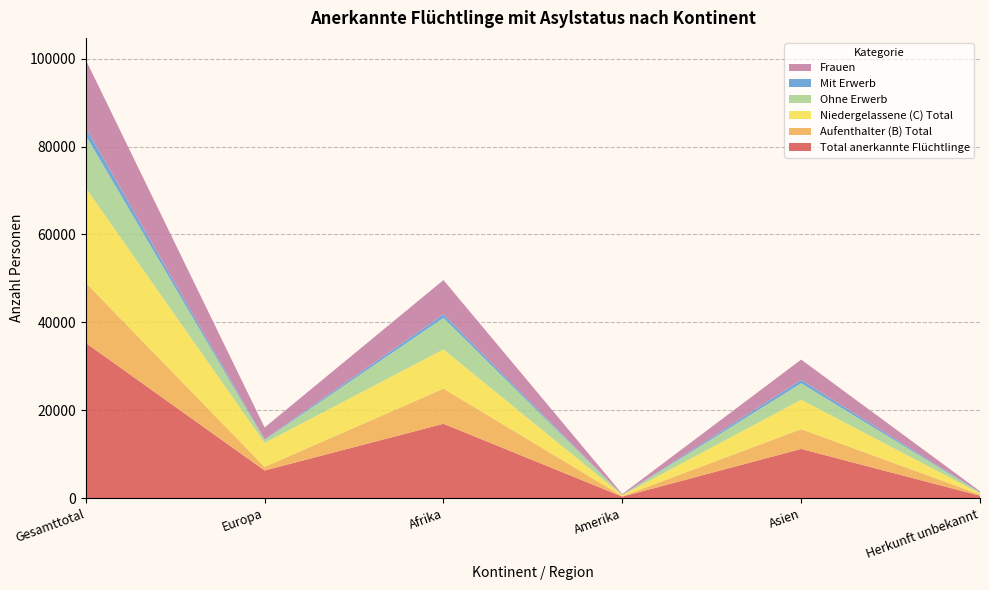

Reading left to right, transcribe all the data shown in this chart.

Total anerkannte Flüchtlinge: 35297	6289	16918	341	11196	553
Aufenthalter (B) Total: 13690	823	7999	96	4510	262
Niedergelassene (C) Total: 21607	5466	8919	245	6686	291
Ohne Erwerb: 11915	697	7182	76	3750	210
Mit Erwerb: 1775	126	817	20	760	52
Frauen: 15445	2676	7784	159	4627	199